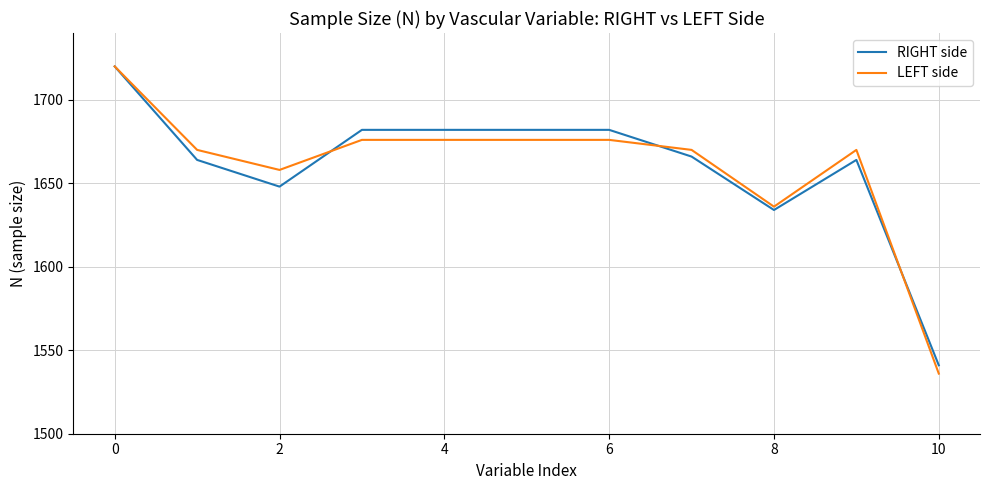

What is the highest value of the LEFT side series?

1720